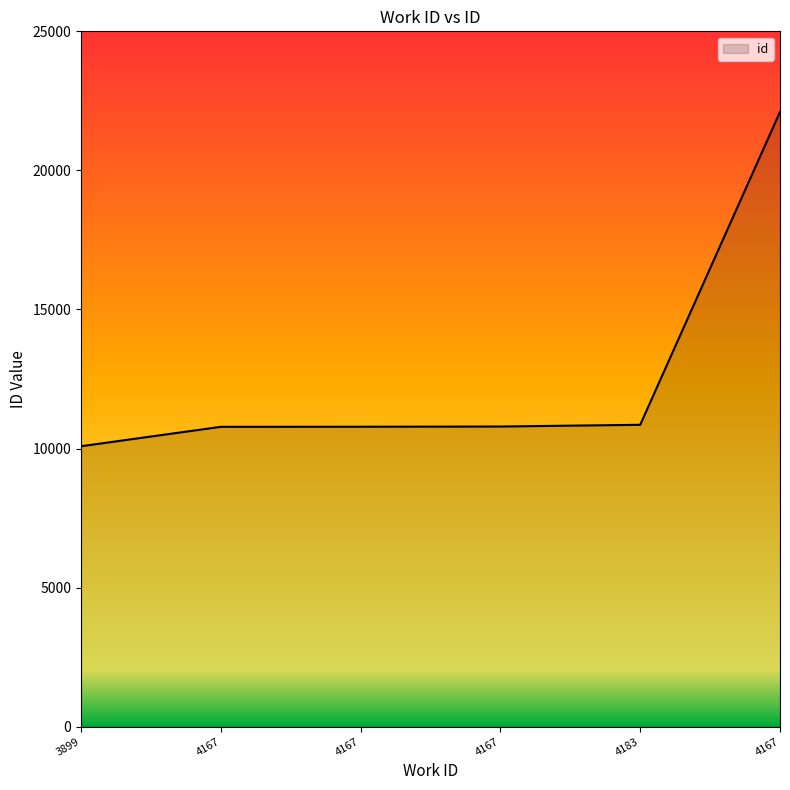

What is the ratio of the value at 4183 to the value at 4167?

0.5